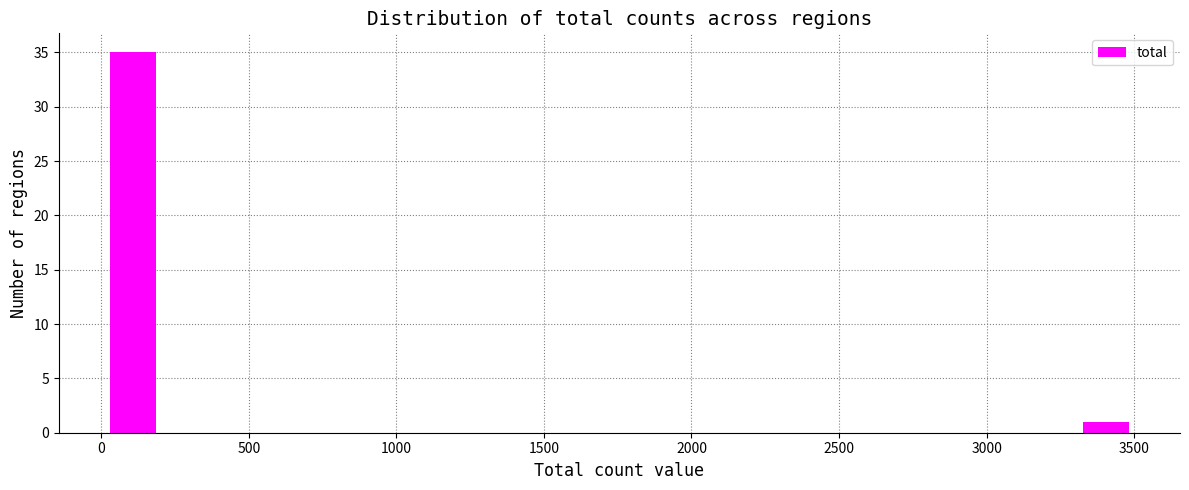

Around what value on the x-axis is the tallest bar? Give the approximate position of its centre, as read against the axis.

100